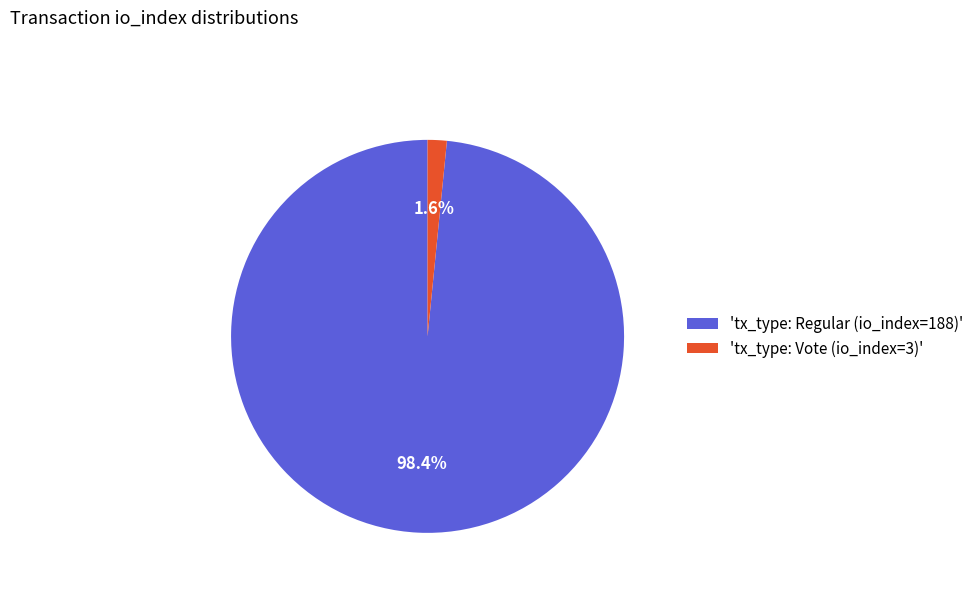

Is there a majority slice in this chart?

Yes